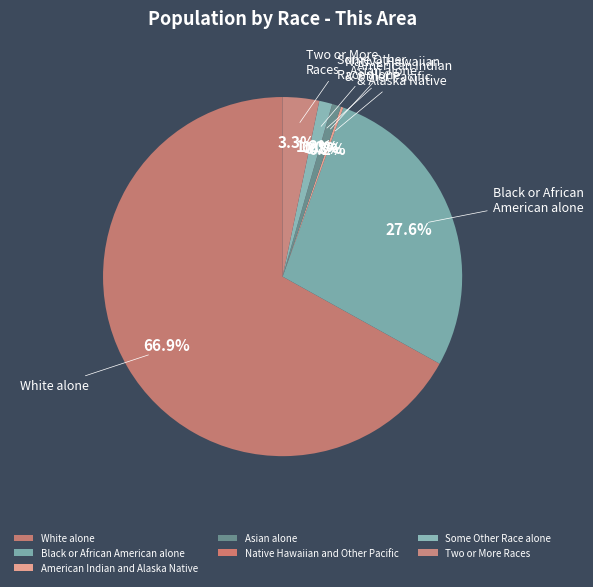

Count the number of slices in the pie.

7